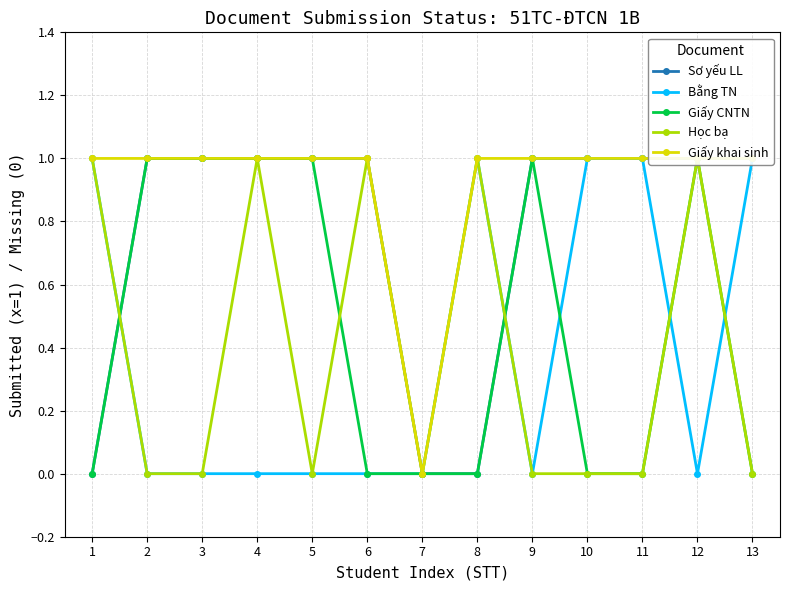

Count the number of categories in the chart.

13